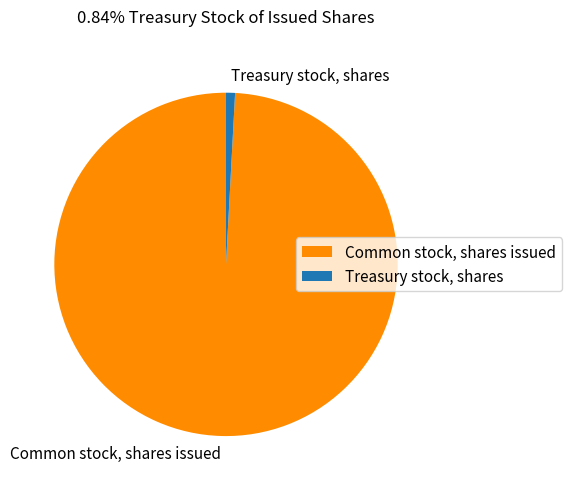

Combined, do Treasury stock, shares and Common stock, shares issued account for over 50%?

Yes